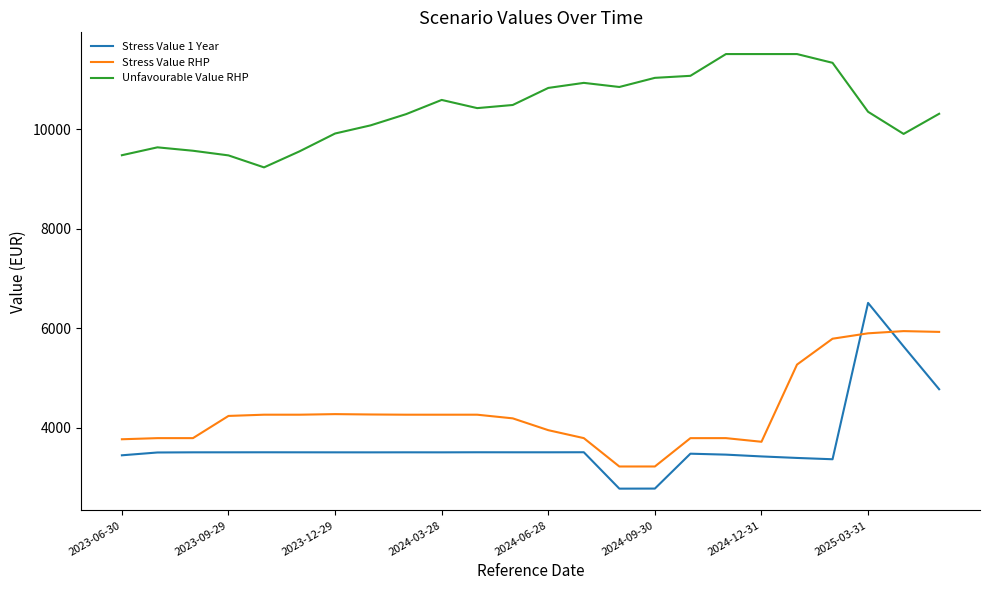

Is this an area chart (filled region under the line)?

No